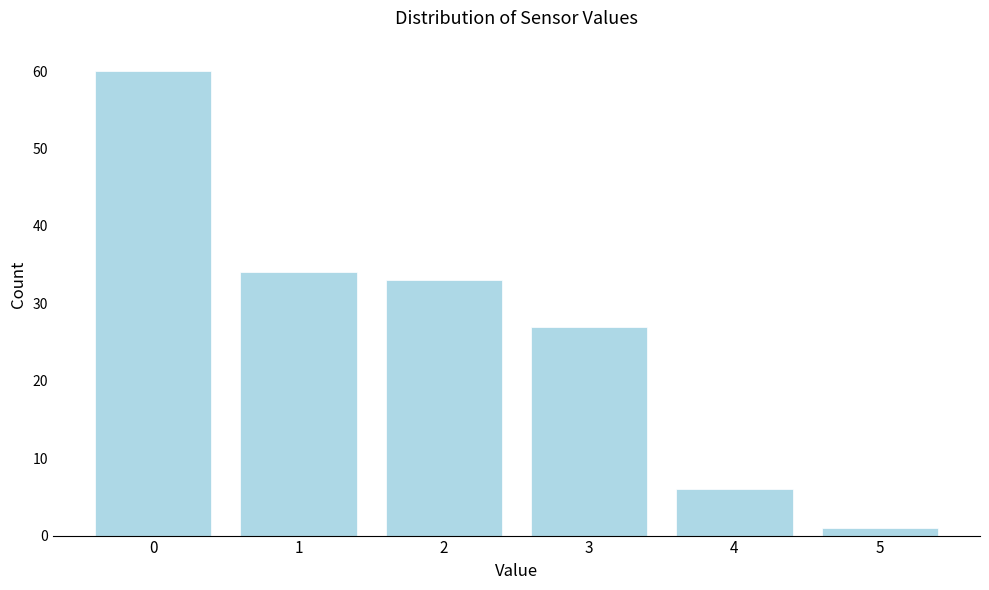

Reading right to left, list all the values displayed in this chart.

5=1	4=6	3=27	2=33	1=34	0=60